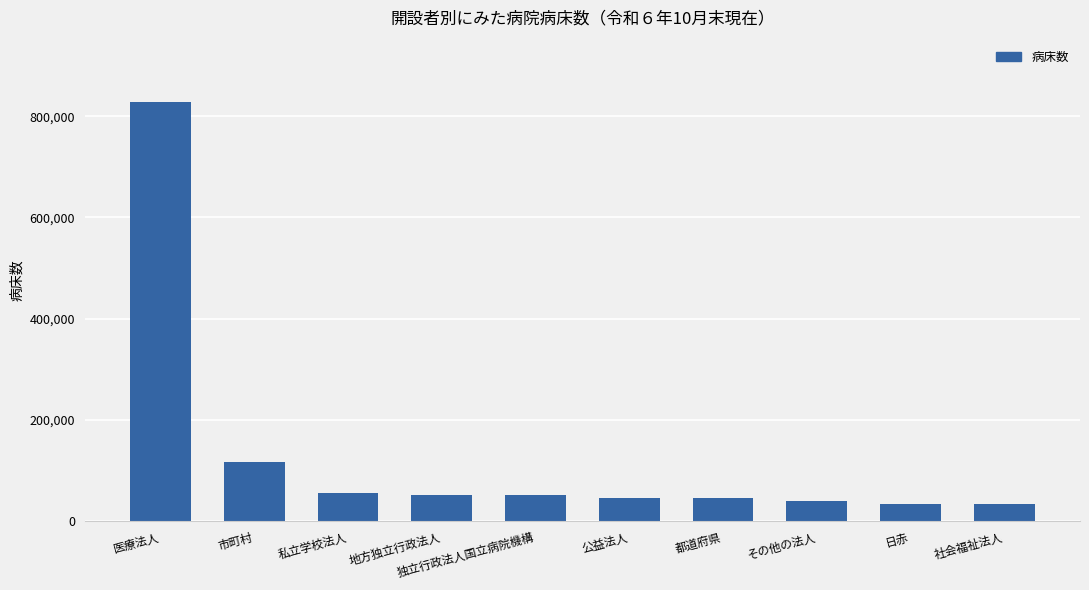

What is the label of the 4th bar from the right?

都道府県